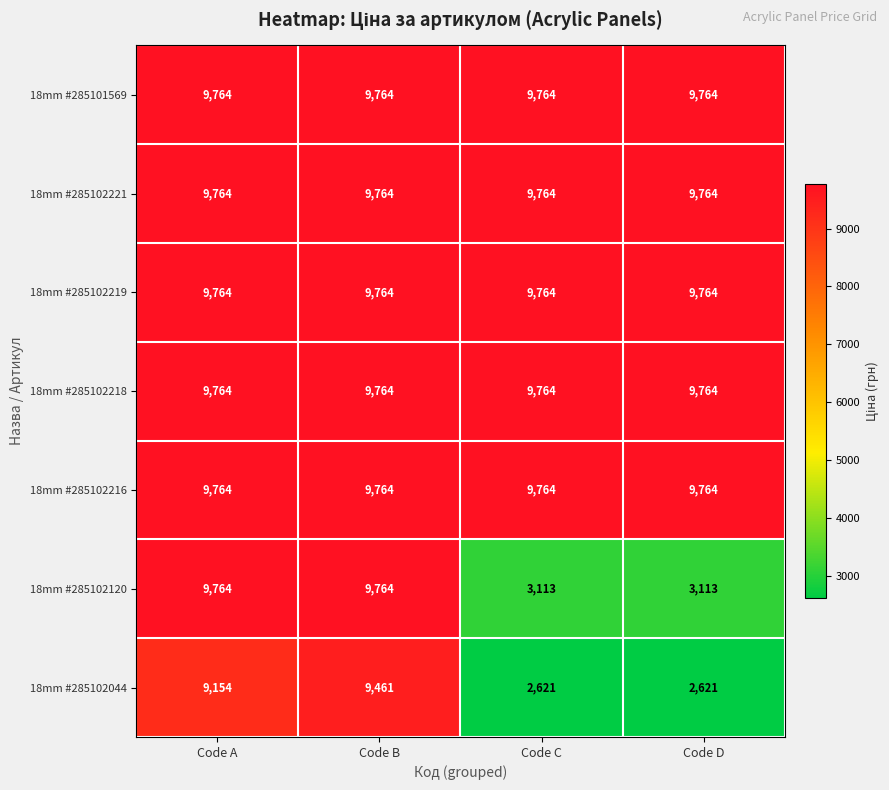

At how many categories does at least one series exceed 7370?

4